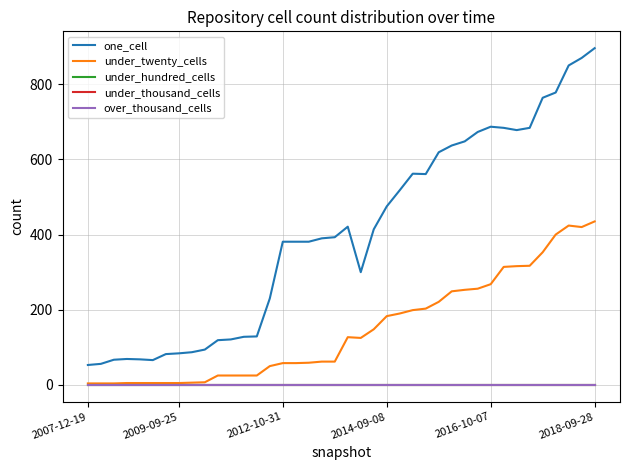

Is this an area chart (filled region under the line)?

No